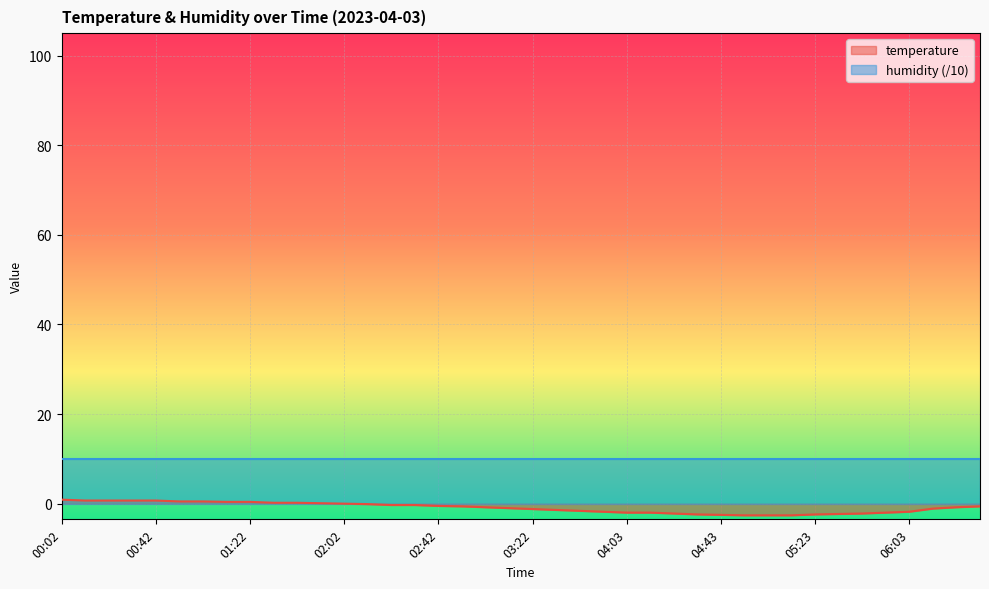

Reading left to right, what are all the values shown in this chart?

0.9	0.7	0.7	0.7	0.7	0.5	0.5	0.4	0.4	0.2	0.2	0.1	0.0	-0.1	-0.3	-0.3	-0.5	-0.6	-0.8	-1.0	-1.2	-1.4	-1.6	-1.8	-2.0	-2.0	-2.2	-2.4	-2.5	-2.6	-2.6	-2.6	-2.4	-2.3	-2.2	-2.0	-1.8	-1.1	-0.8	-0.6